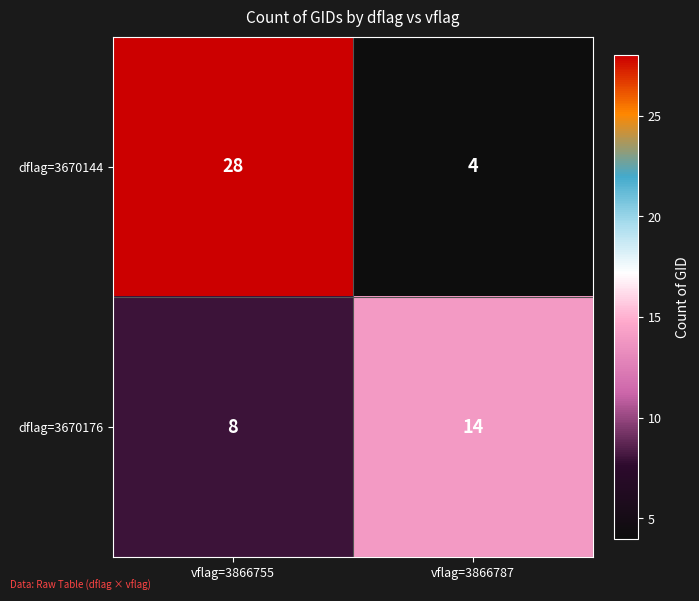

What is the difference between the dflag=3670176 values at vflag=3866755 and vflag=3866787?

6